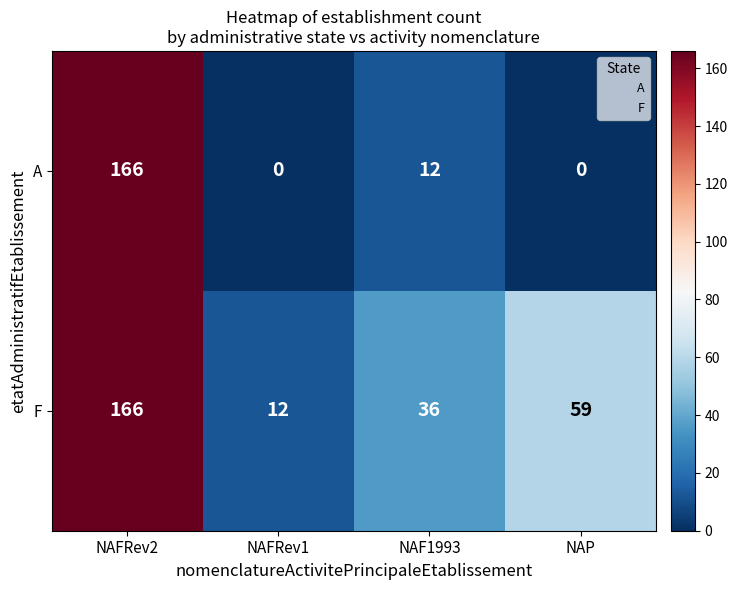

What is the difference between the second highest and second lowest values in the A series?

12